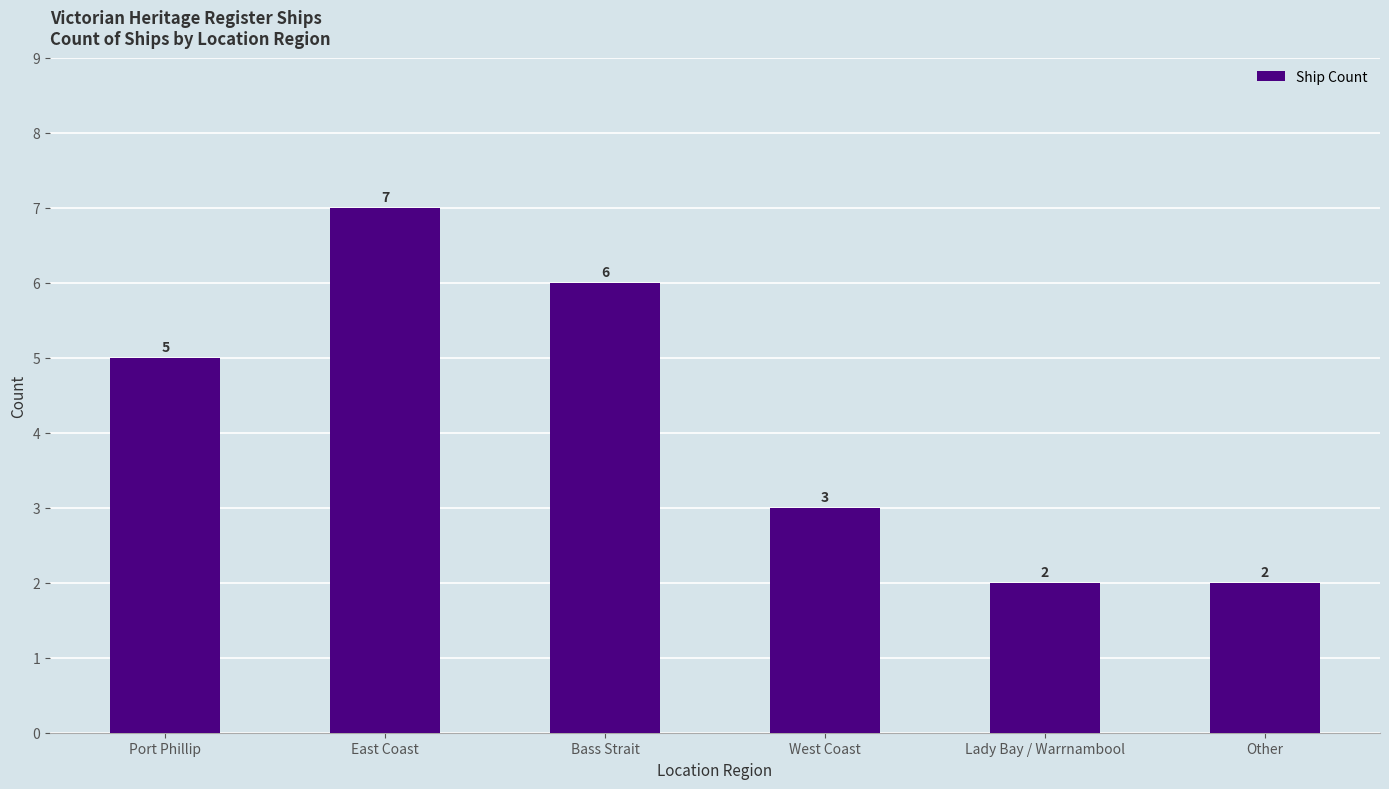

What is the value of the 3rd bar from the left?

6